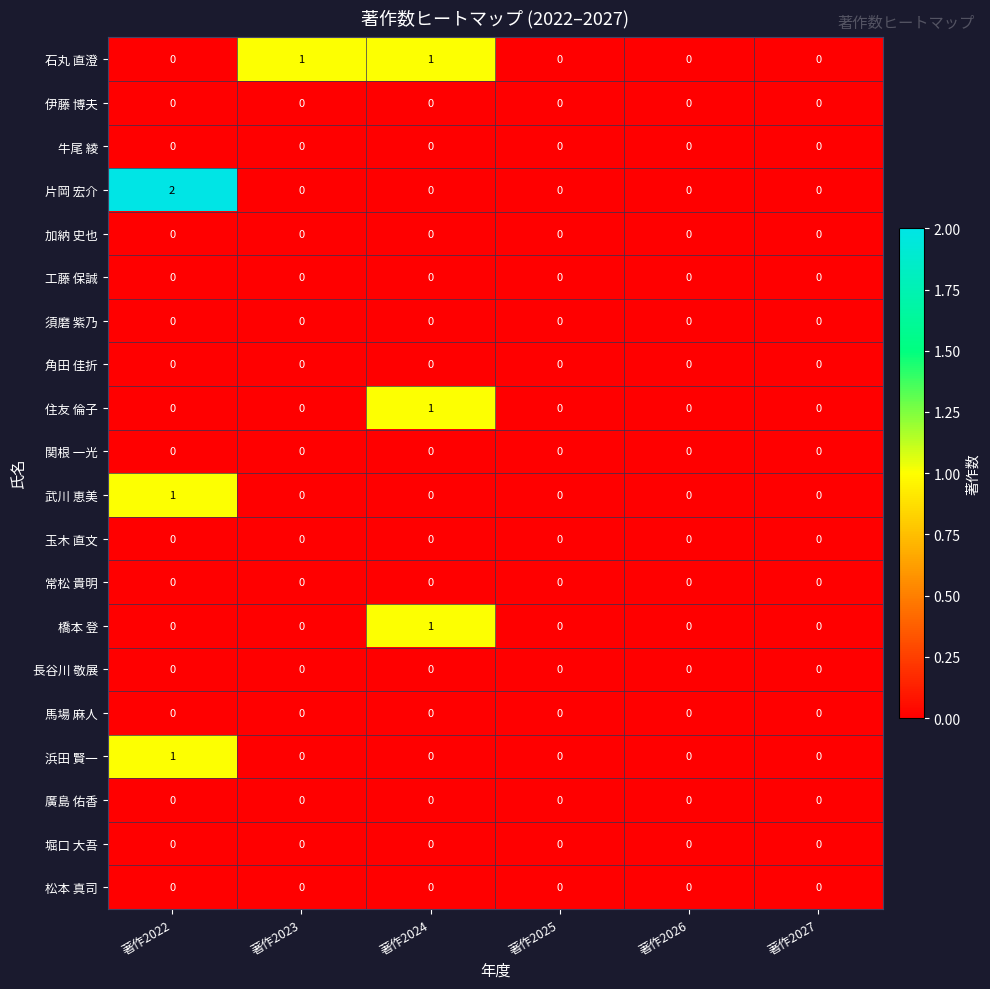

Is the value of 浜田 賢一 at 著作2022 greater than the value of 廣島 佑香 at 著作2026?

Yes